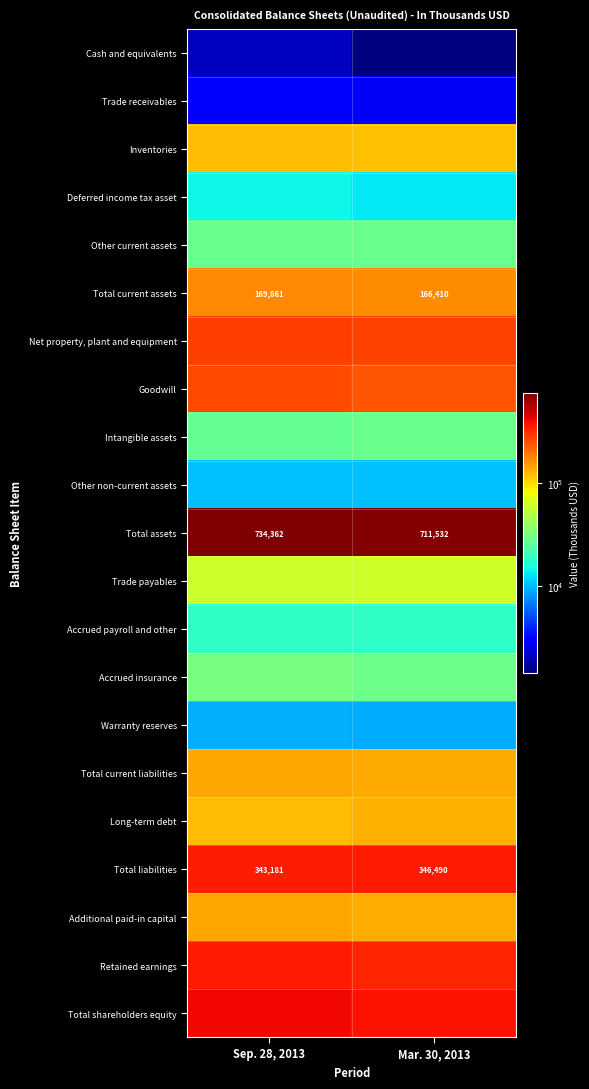

At which label does Total assets reach its peak?

Sep. 28, 2013